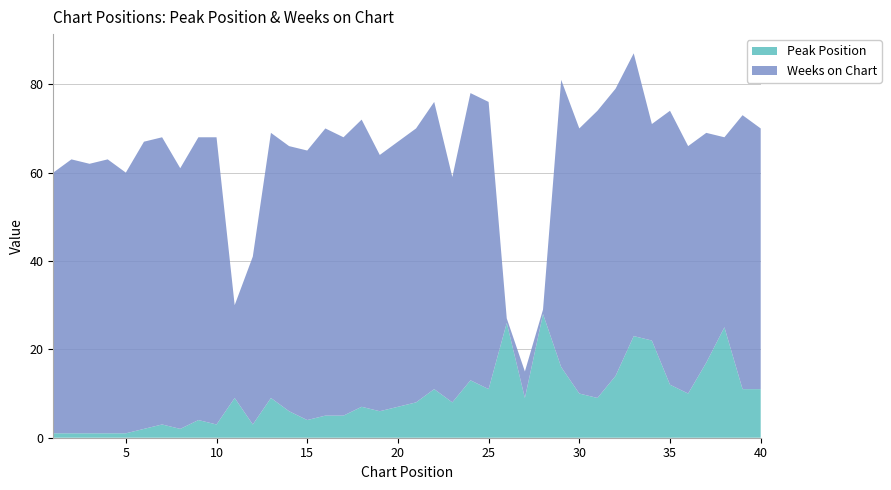

Reading left to right, extract all data points from this chart.

Peak Position: 1	1	1	1	1	2	3	2	4	3	9	3	9	6	4	5	5	7	6	7	8	11	8	13	11	26	9	28	16	10	9	14	23	22	12	10	17	25	11	11
Weeks on Chart: 59	62	61	62	59	65	65	59	64	65	21	38	60	60	61	65	63	65	58	60	62	65	51	65	65	1	6	1	65	60	65	65	64	49	62	56	52	43	62	59